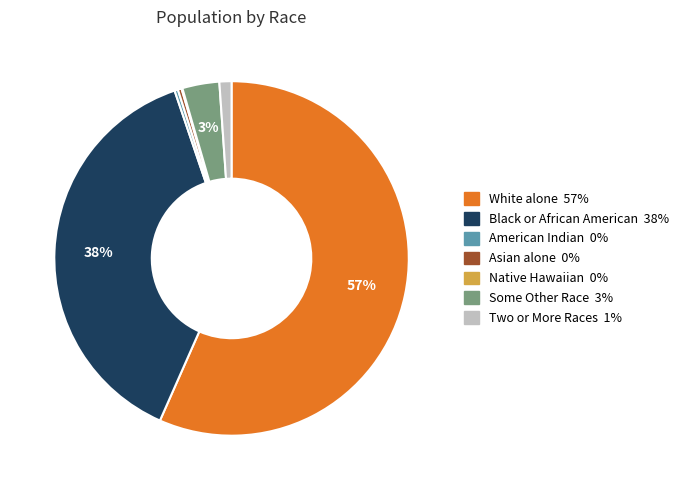

Is there a majority slice in this chart?

Yes